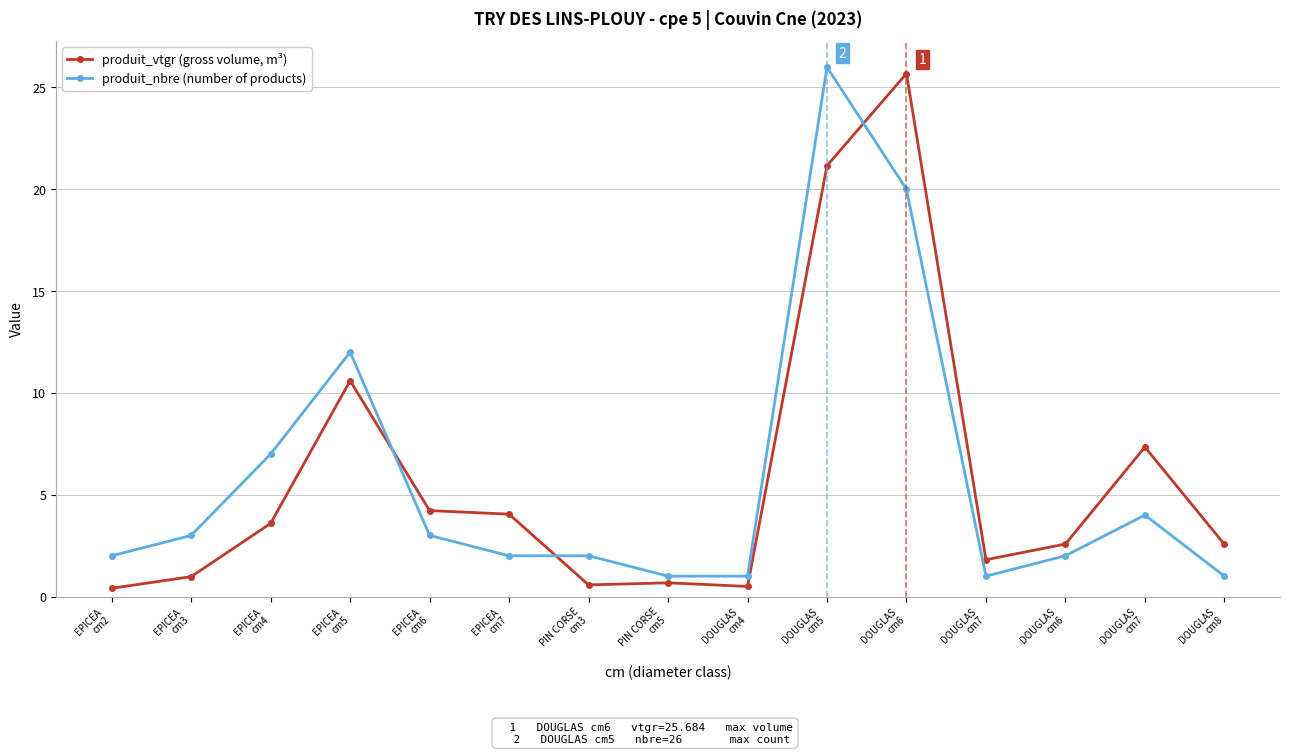

Is it true that produit_vtgr (gross volume, m³) equals 5.0 at EPICEA
cm4?

False